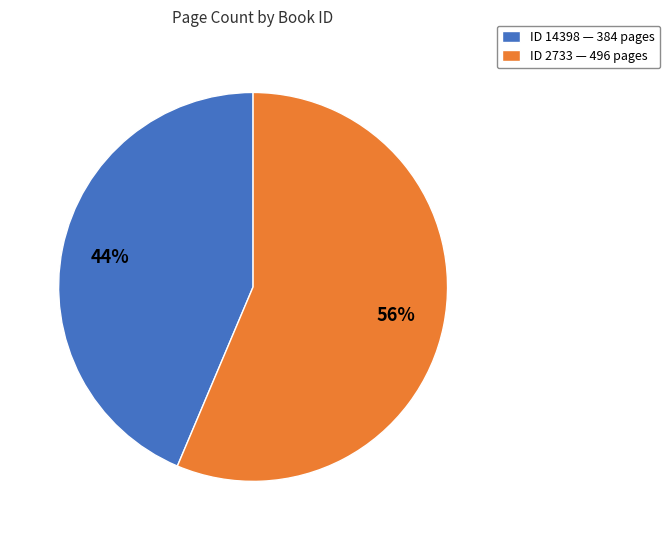

Approximately how many times larger is the value at ID 2733 — 496 pages compared to ID 14398 — 384 pages?

1.3